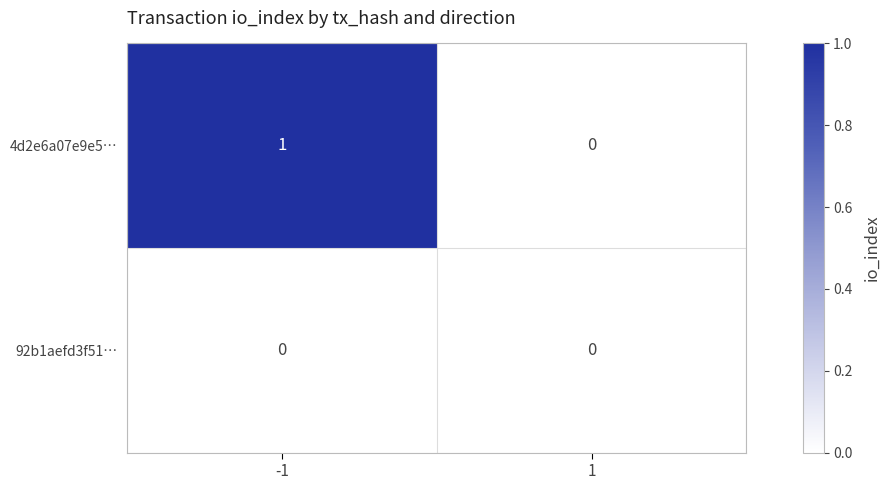

Reading left to right, transcribe all the data shown in this chart.

4d2e6a07e9e5…: -1=1	1=0
92b1aefd3f51…: -1=0	1=0